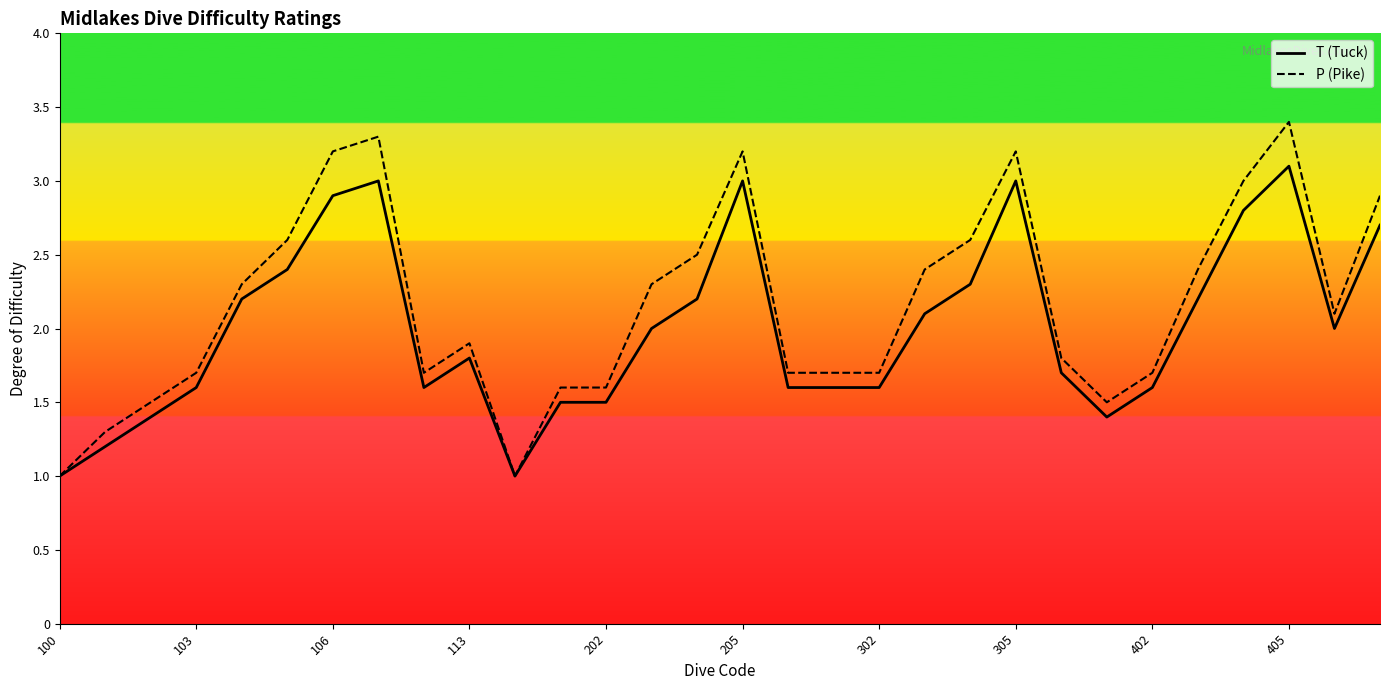

What is the average value of the T (Tuck) series?

2.0